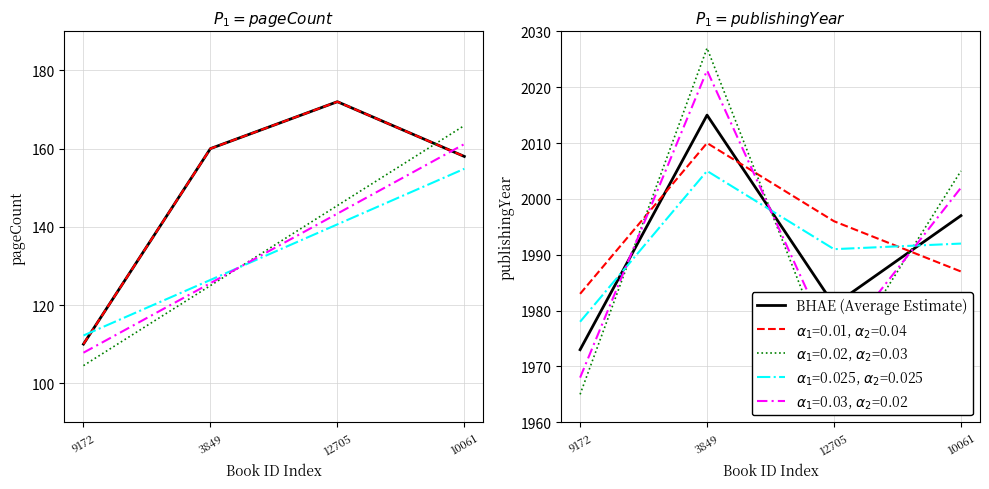

Where do pageCount (dashed) and pageCount (dotted) first cross each other?

12705 and 10061